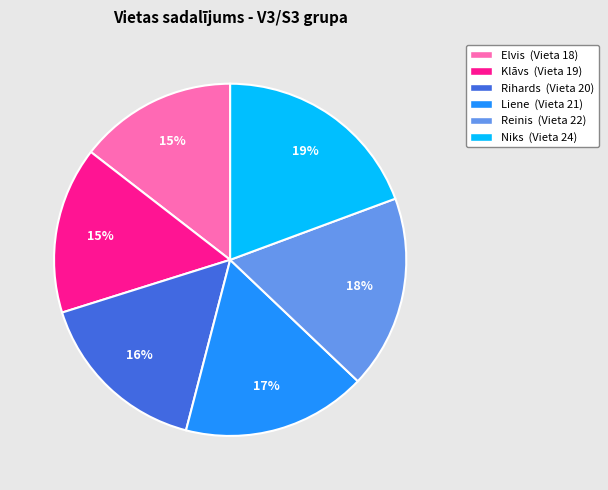

The Niks slice represents 19% of the pie. True or false?

True